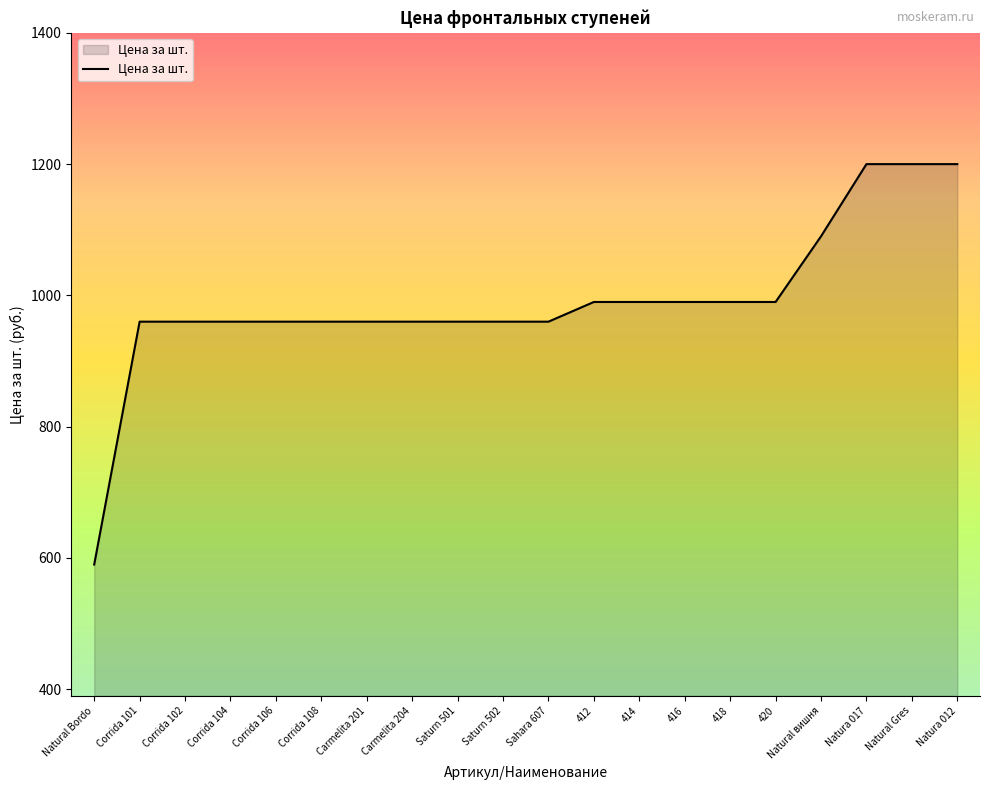

What position from the right is Corrida 101?

19